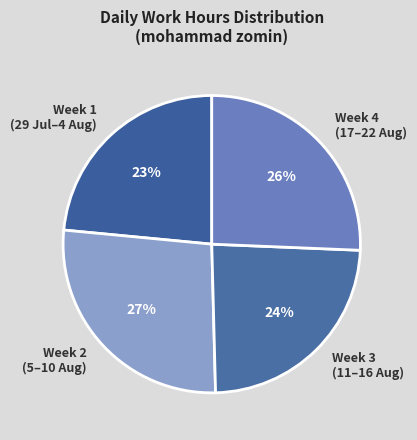

Between Week 1 (29 Jul–4 Aug) and Week 2 (5–10 Aug), which is larger?

Week 2 (5–10 Aug)